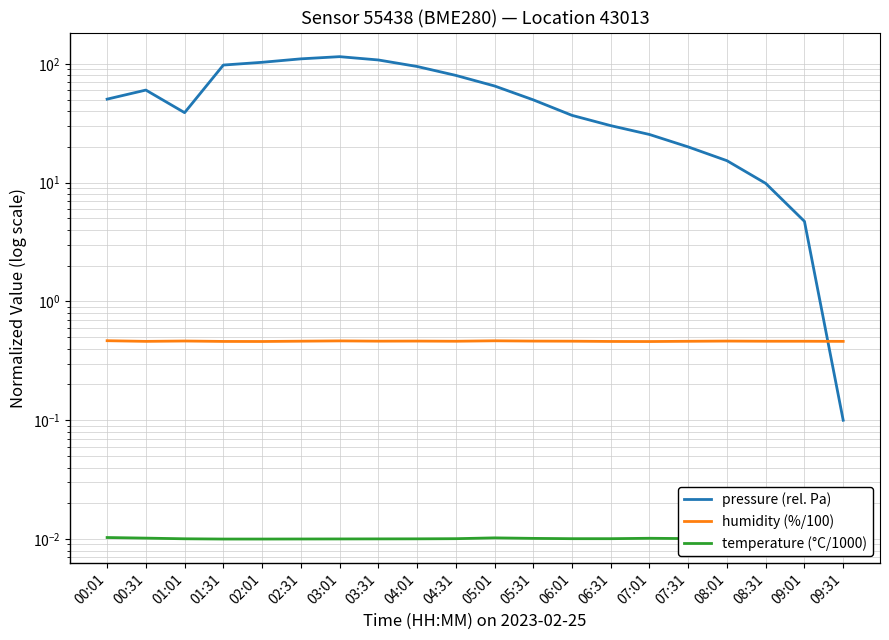

What is the difference between the pressure (rel. Pa) values at 02:01 and 08:01?

87.6